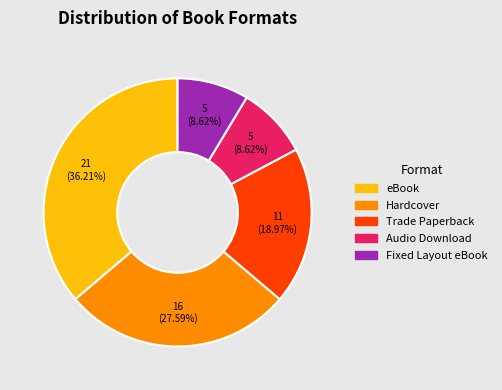

Between Trade Paperback and Hardcover, which is larger?

Hardcover